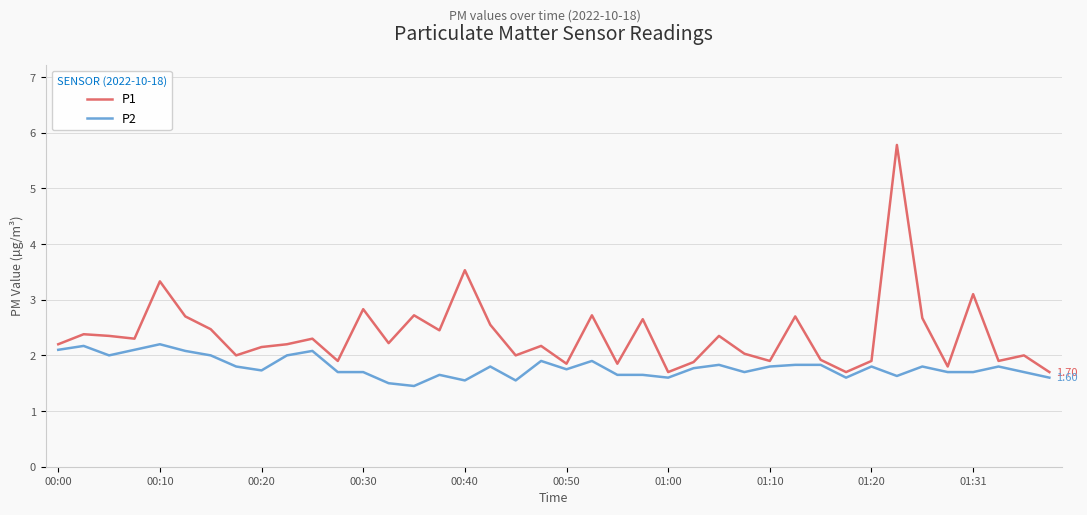

List the series in order of their overall mean, highest first.

P1, P2